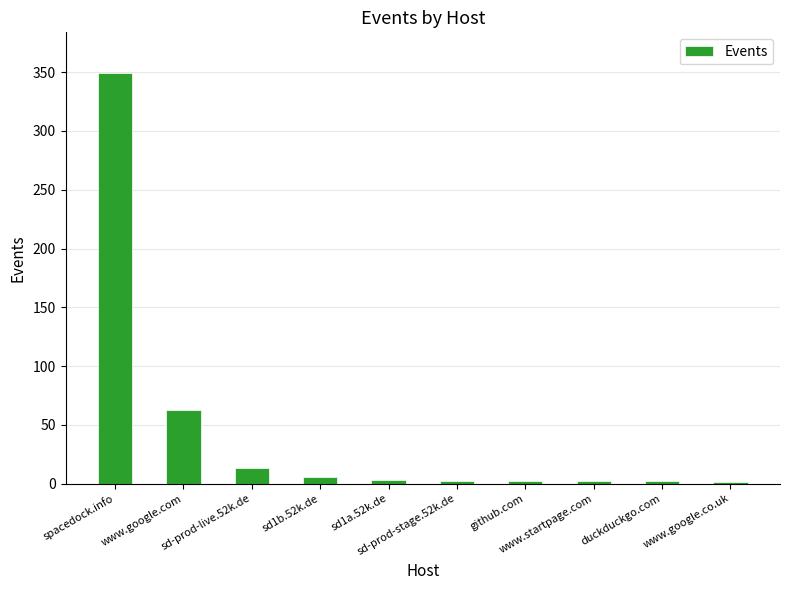

True or false: the data shows 19 at www.google.com.

False